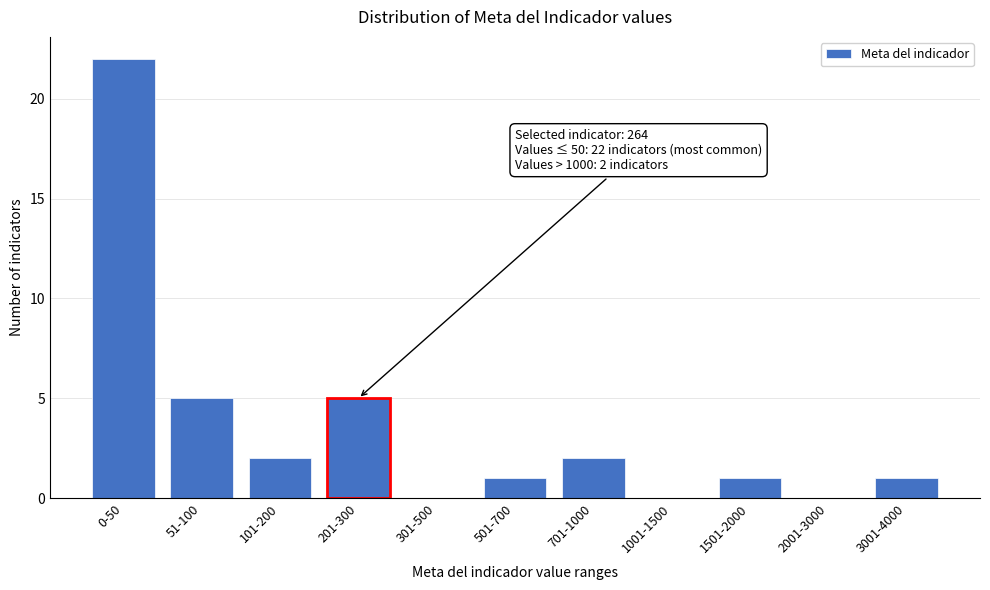

True or false: the data shows 2 at 101-200.

True